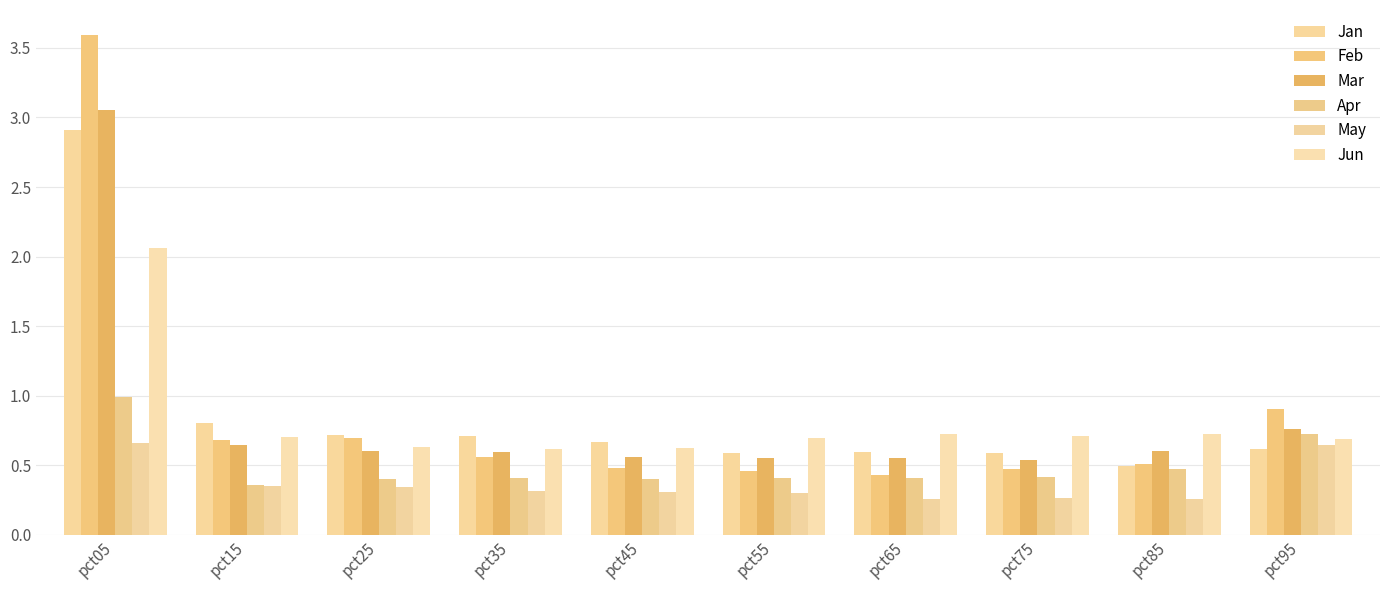

Which series has the largest total across all categories?

Feb